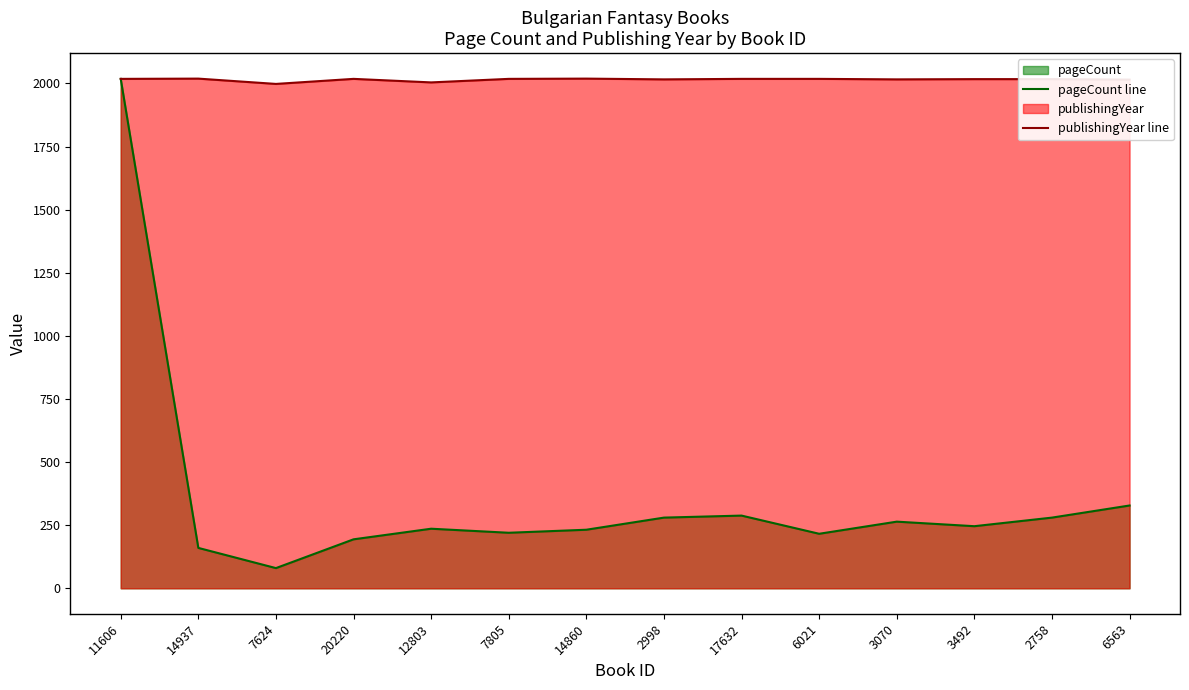

At which label does pageCount line first exceed 246?

11606